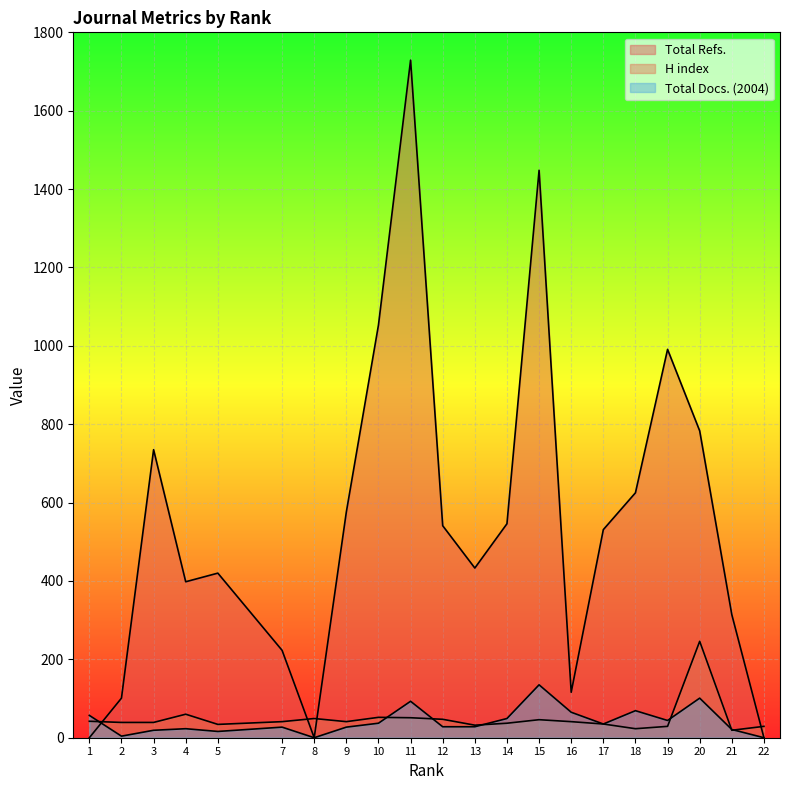

What is the approximate value of Total Refs. at 11, to the nearest 50?

1750